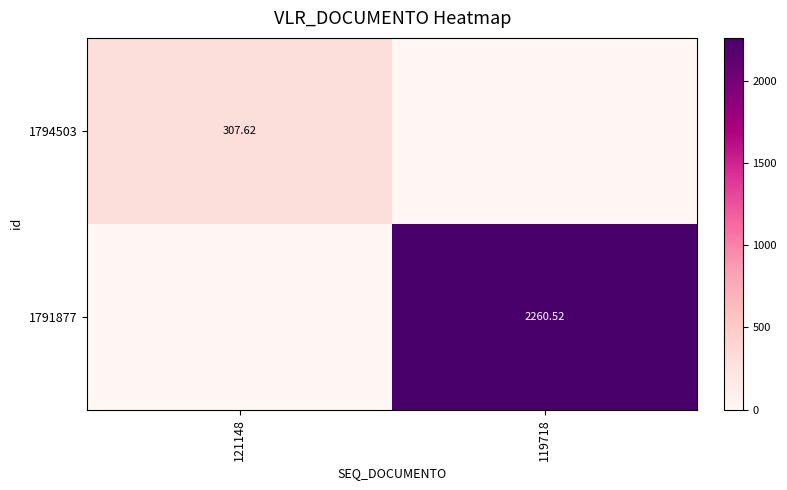

Rank the series by their maximum value, from highest to lowest.

1791877, 1794503